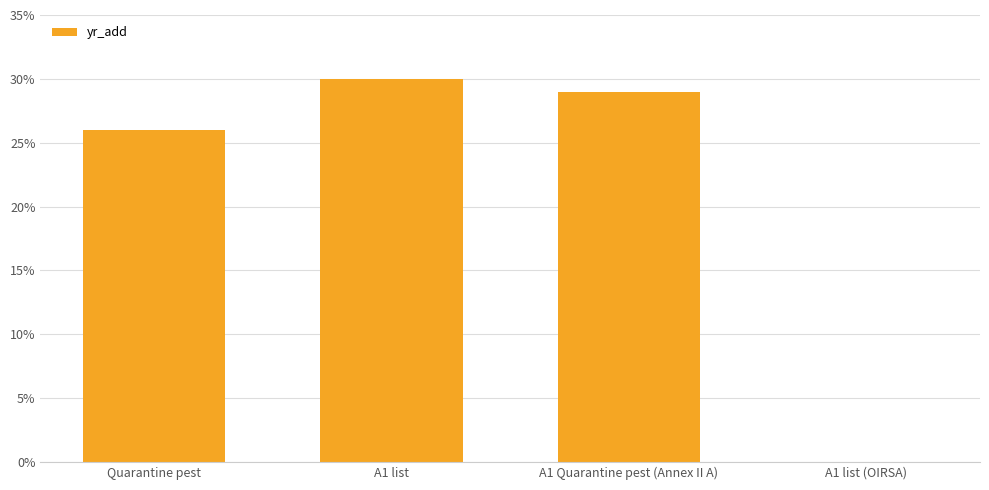

What is the sum of all values?

85